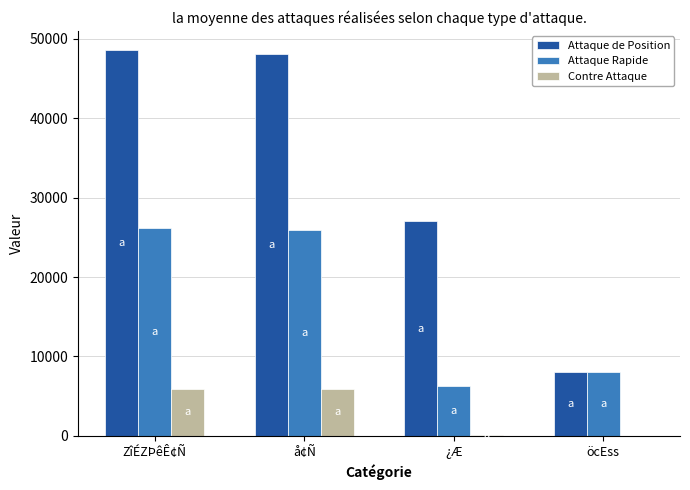

Which series has the largest total across all categories?

Attaque de Position